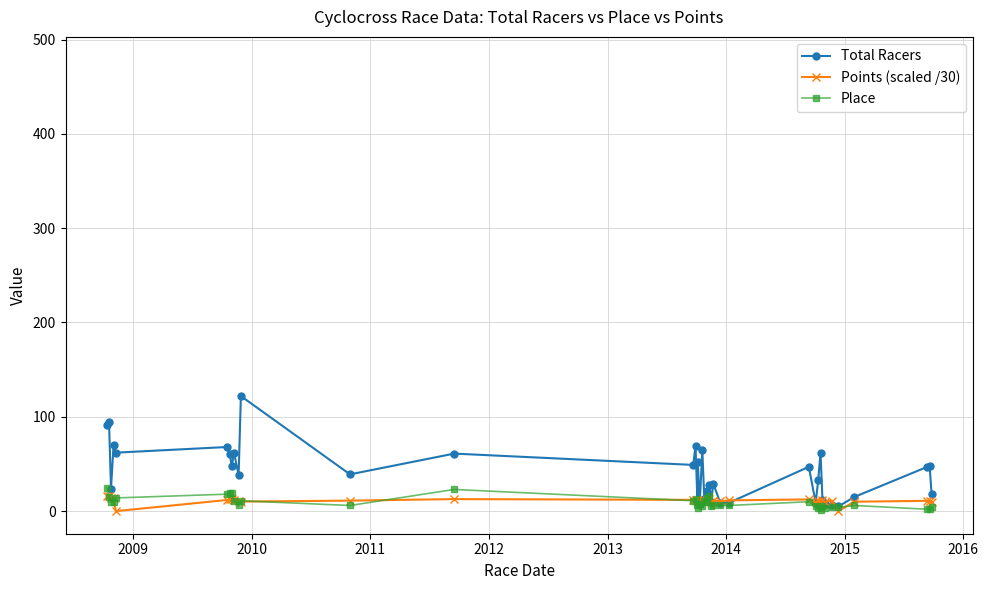

Which series has the widest spread of values?

Total Racers